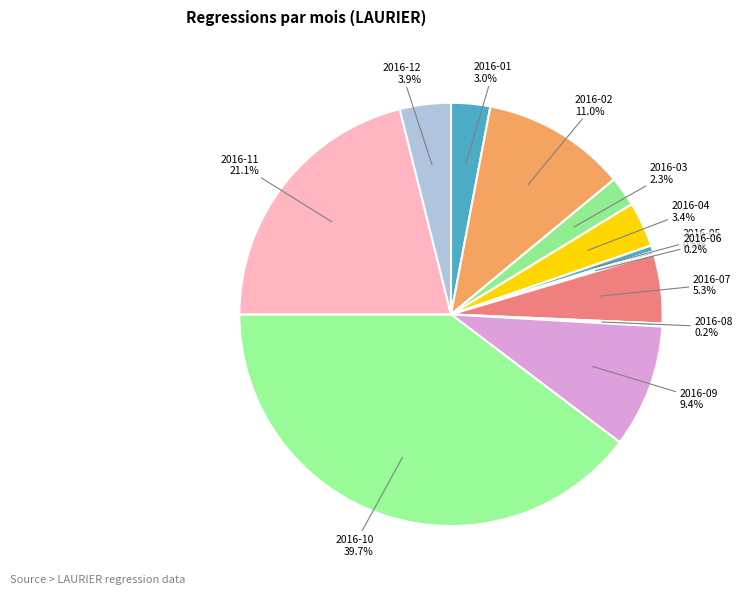

Is there any slice that represents more than half of the pie?

No